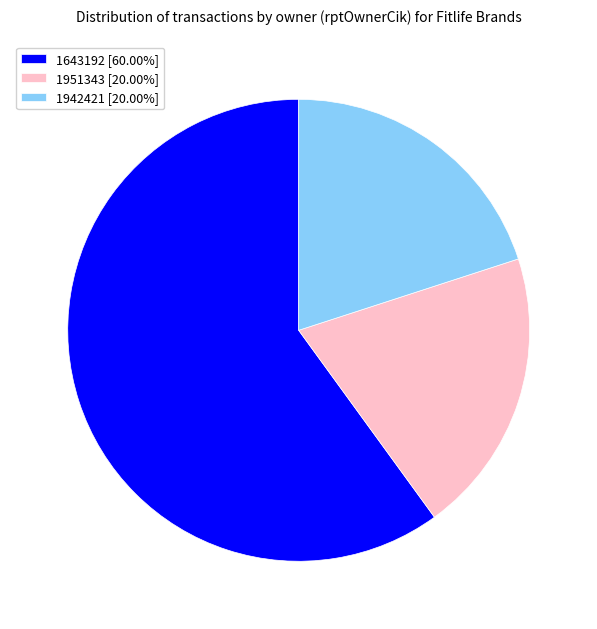

Count the number of slices in the pie.

3